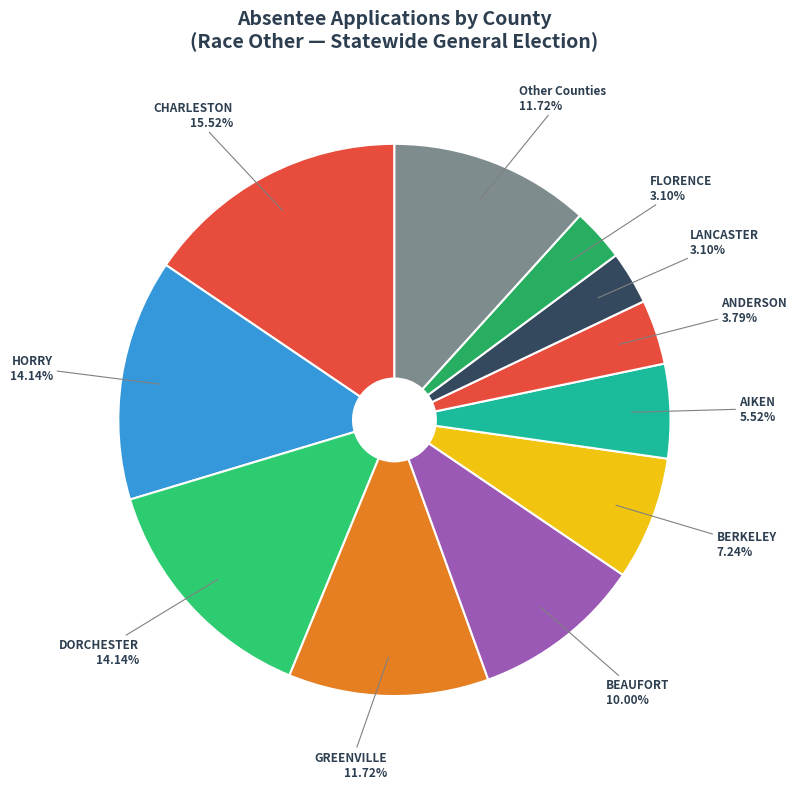

Combined, do GREENVILLE and HORRY account for over 50%?

No